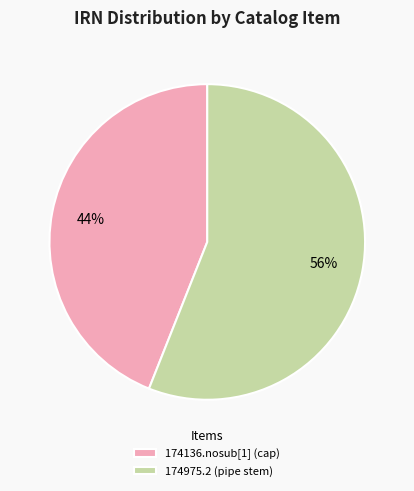

To the nearest percent, what portion does 174975.2 (pipe stem) represent?

56%